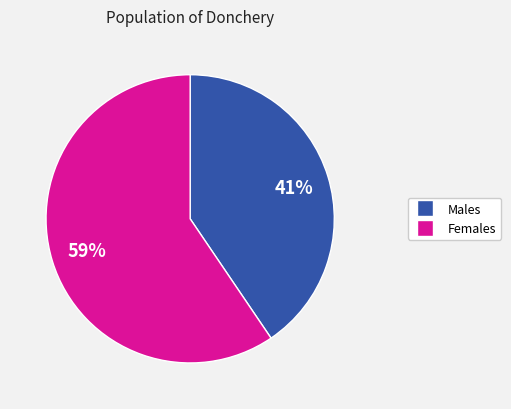

Is there a majority slice in this chart?

Yes